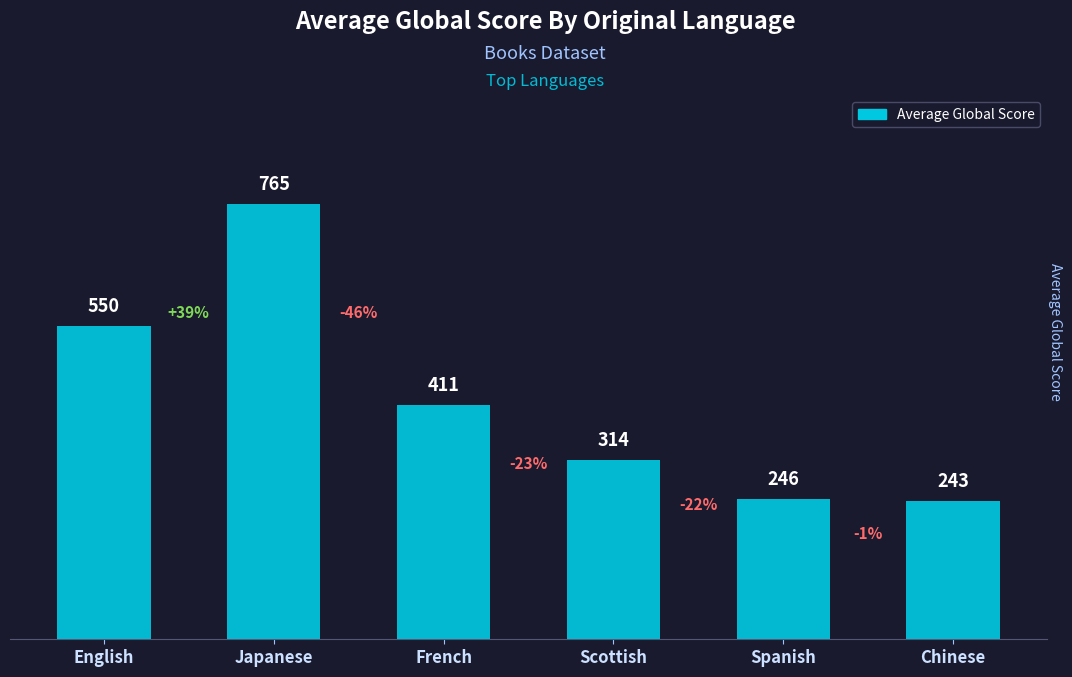

What is the value of the 2nd bar from the left?

765.0